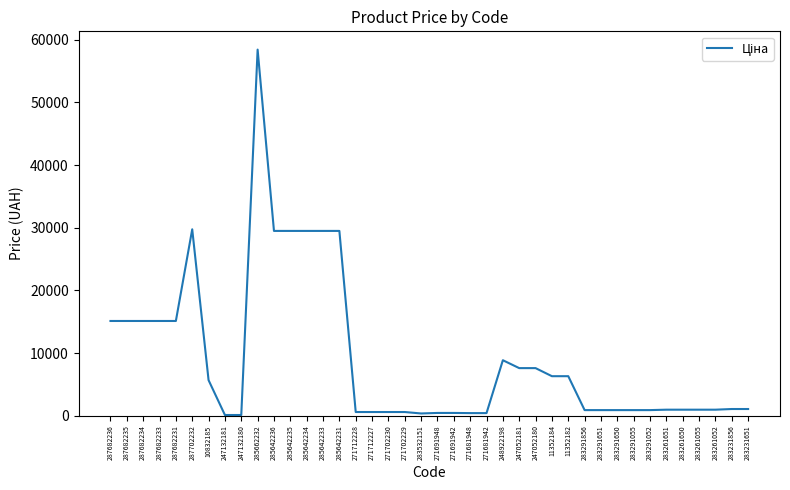

The chart shows a value of 16604.3 at 285642234. True or false?

False